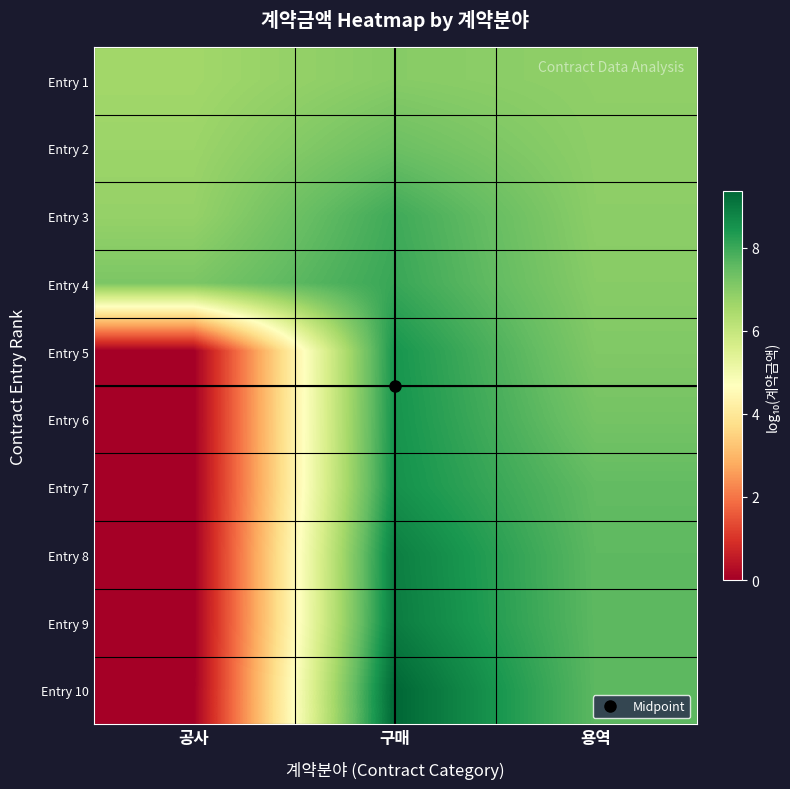

What is the spread (max minus min) of values at 구매?

2.4